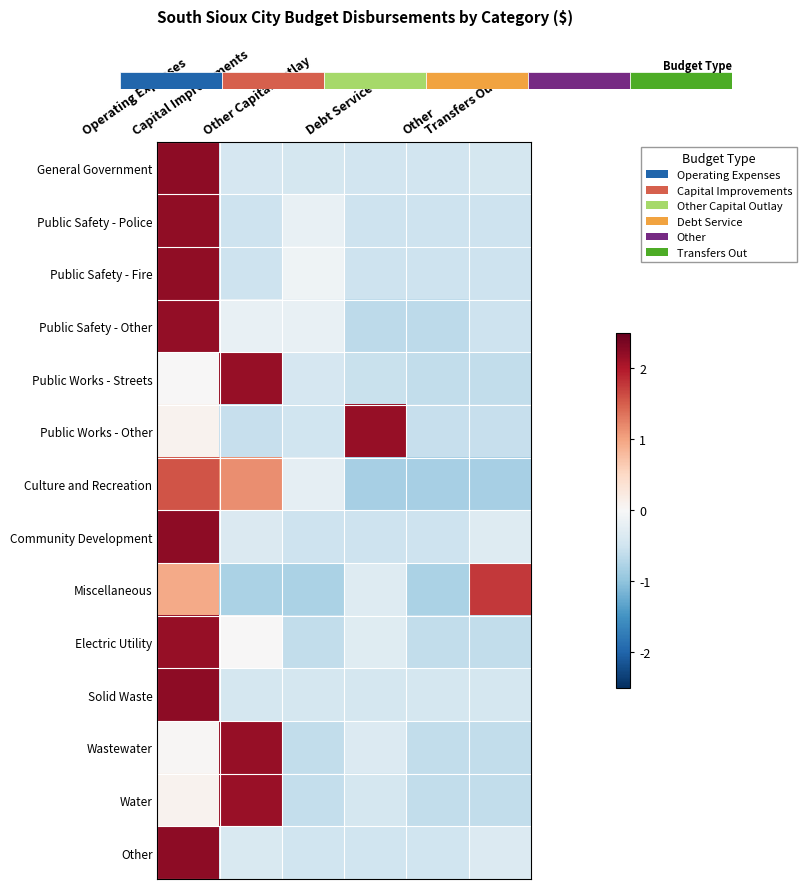

How many data points in Wastewater are above 0?

2